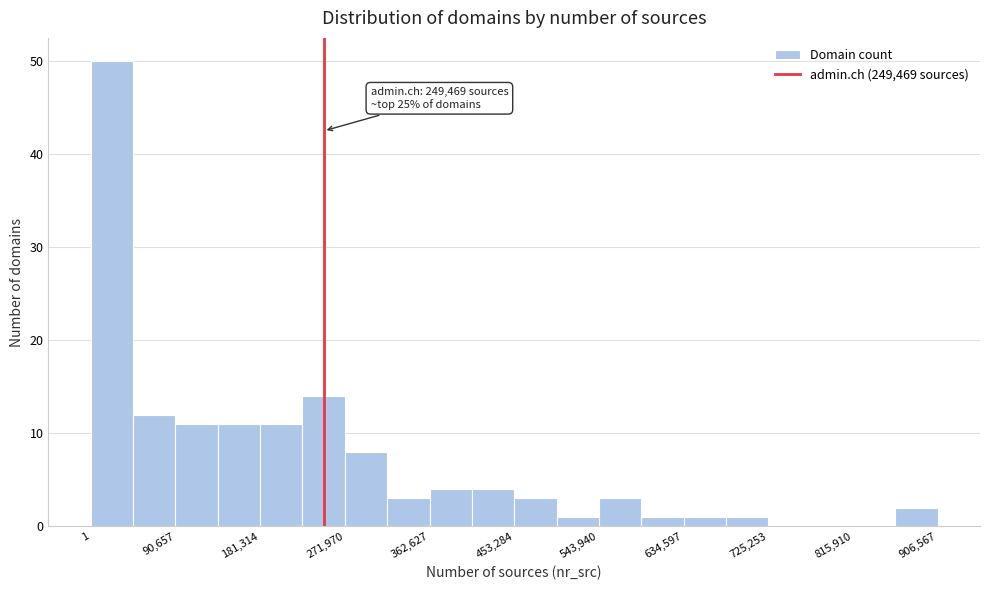

Over which range of the x-axis is the bar tallest?

0 to 50000